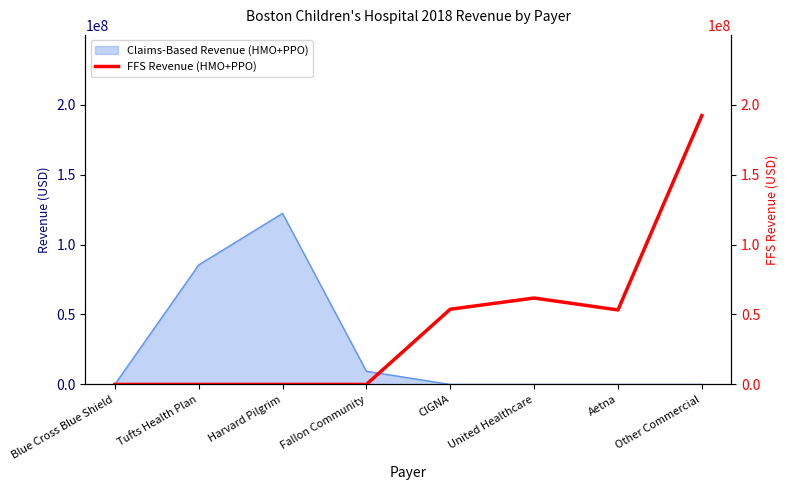

Reading right to left, extract all data points from this chart.

Other Commercial=192189546.0	Aetna=53259854.3	United Healthcare=61764816.2	CIGNA=53751919.0	Fallon Community=0.0	Harvard Pilgrim=0.0	Tufts Health Plan=0.0	Blue Cross Blue Shield=0.0